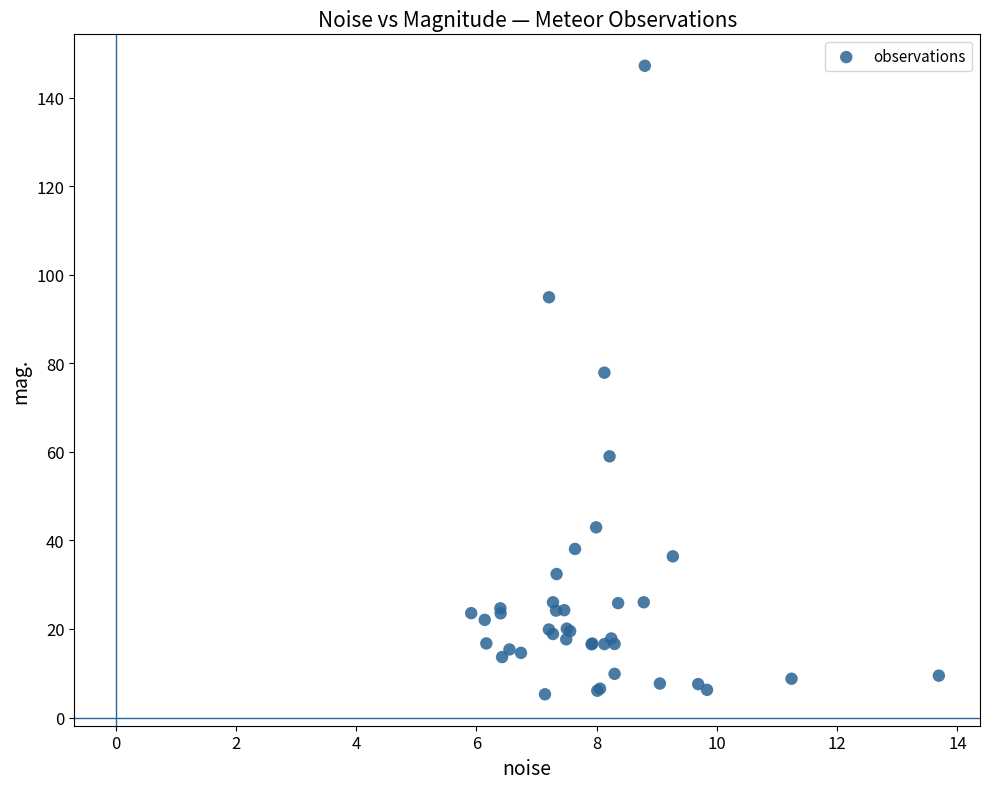

What Y value in the scatter plot is closest to 76?

77.9